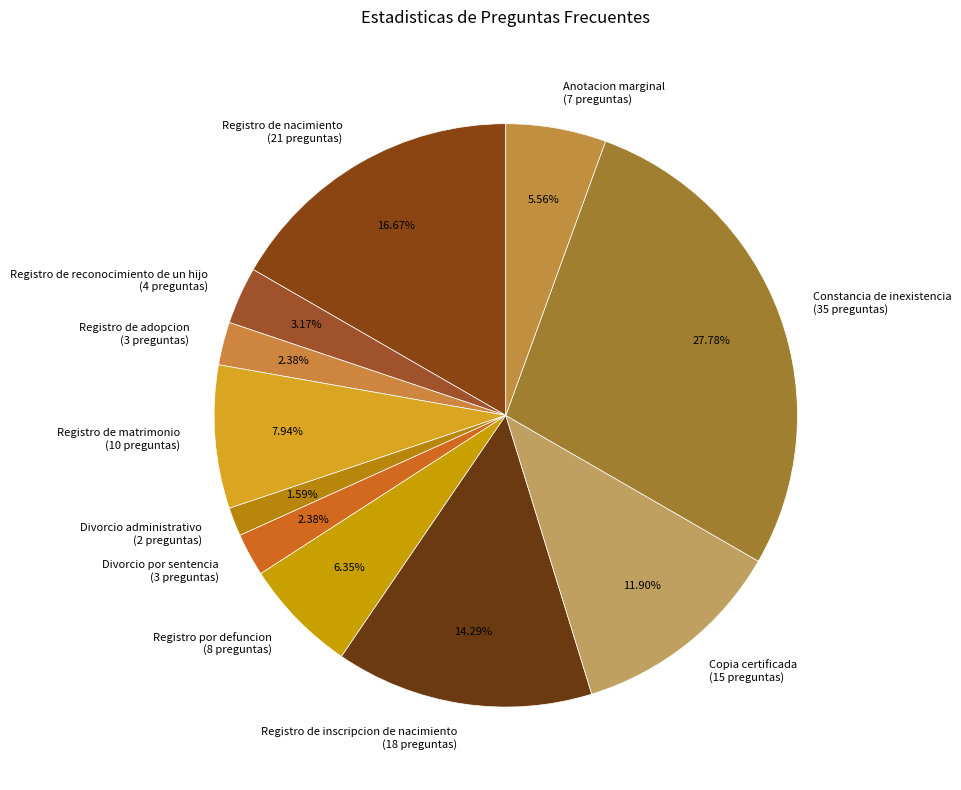

What is the ratio of the value at Registro de matrimonio to the value at Divorcio administrativo?

5.0